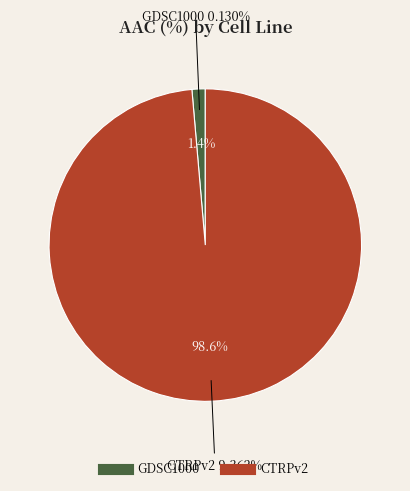

What is the smallest slice in the pie chart?

GDSC1000